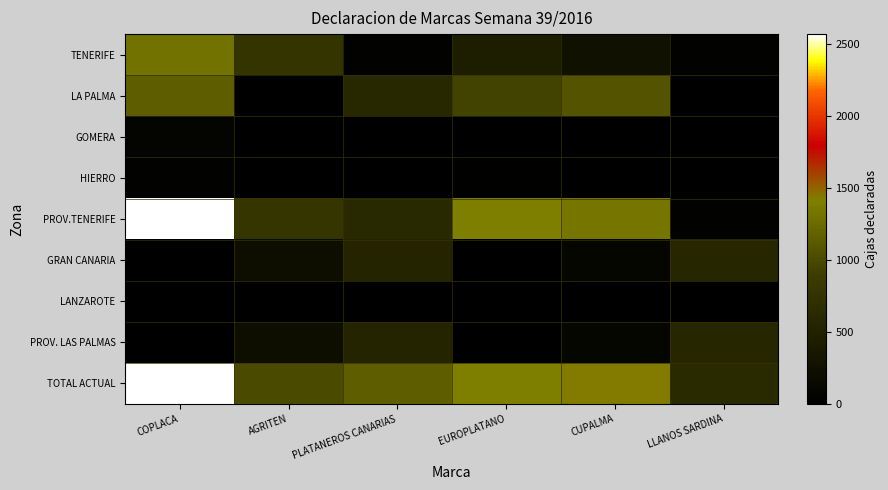

How many series are shown in this chart?

9